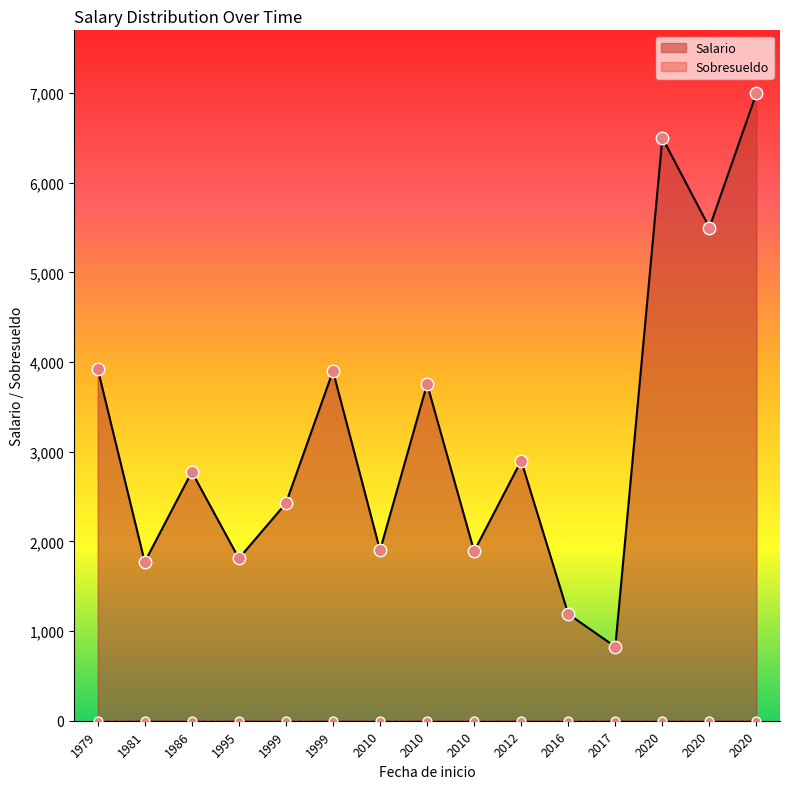

Which series reaches the maximum Y coordinate?

Salario